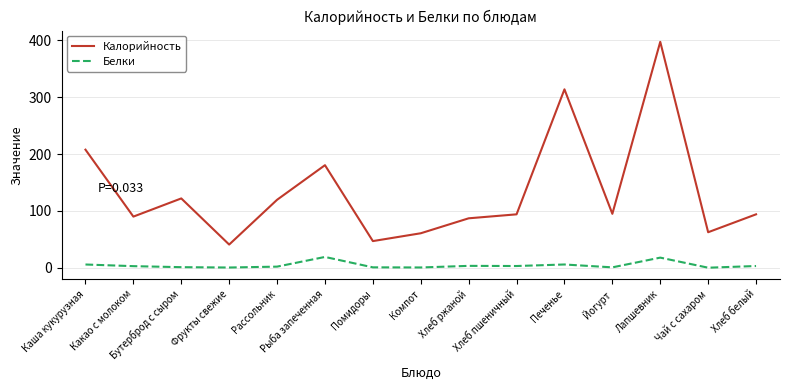

What are all the series names shown in the legend?

Калорийность, Белки